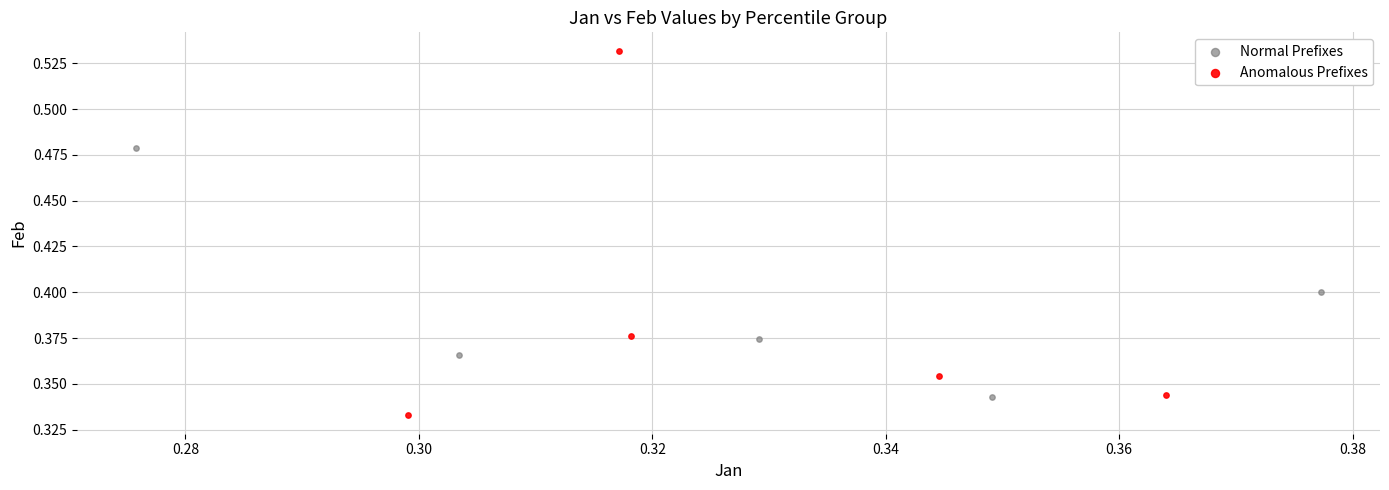

Which series reaches the maximum Y coordinate?

Anomalous Prefixes